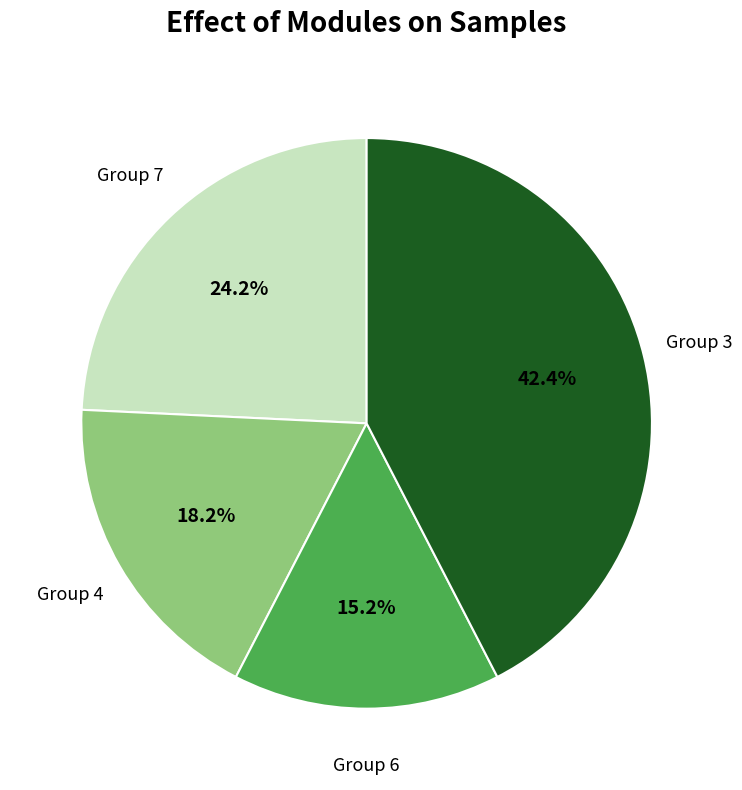

Is there any slice that represents more than half of the pie?

No